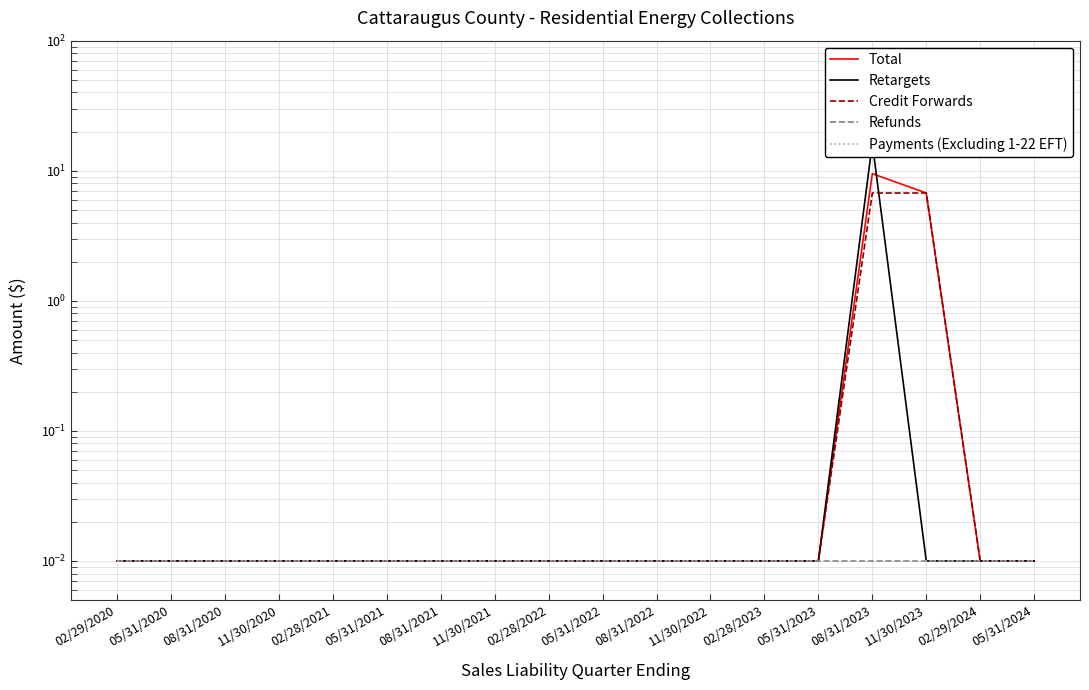

At 02/28/2022, list the series in order from largest to smallest.

Total, Retargets, Credit Forwards, Refunds, Payments (Excluding 1-22 EFT)